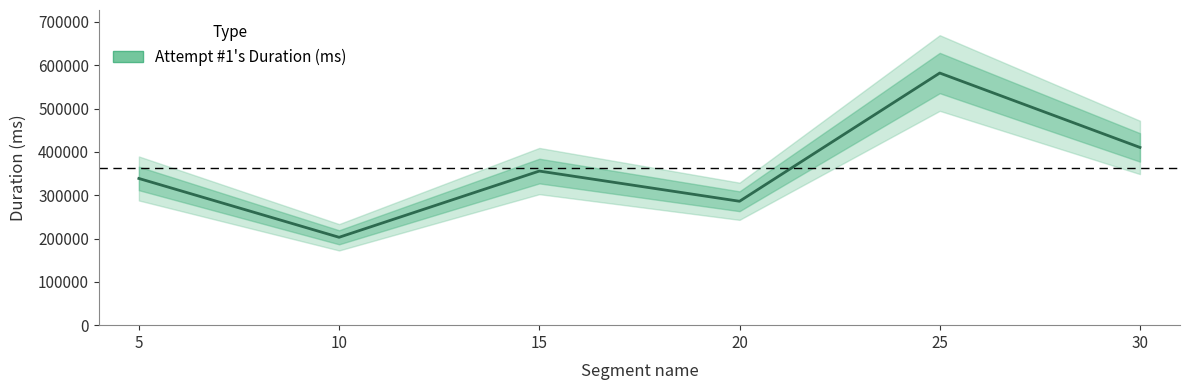

Where does the data first go above 355723?

25